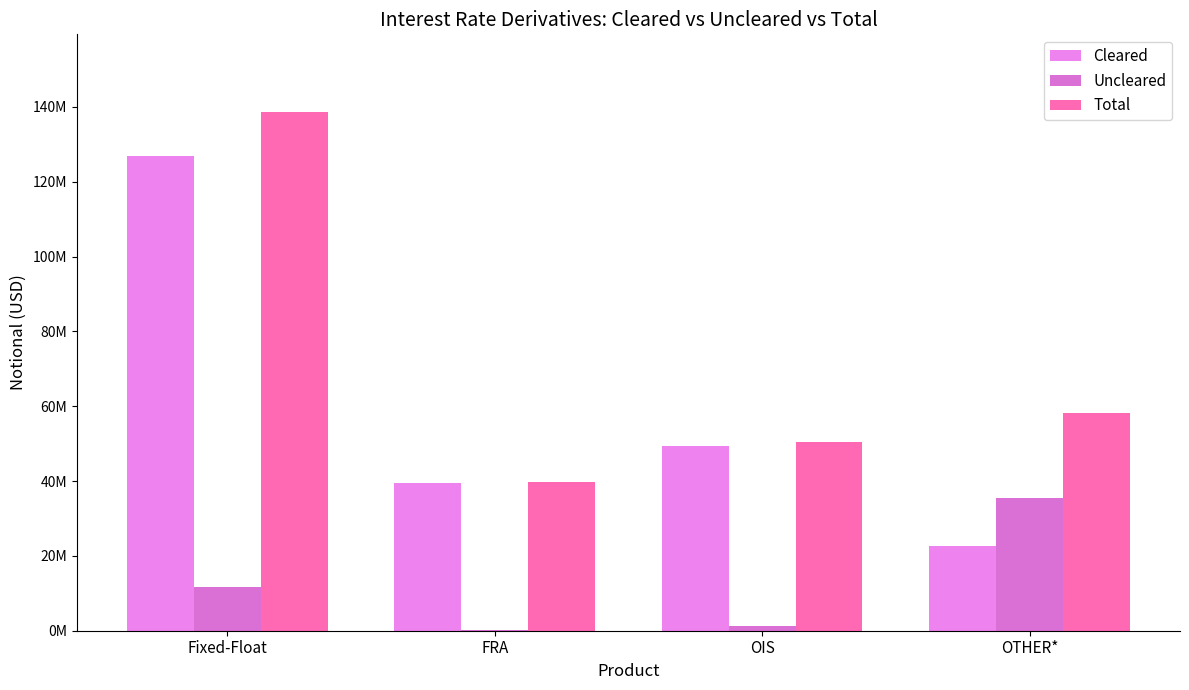

Are the bars horizontal?

No